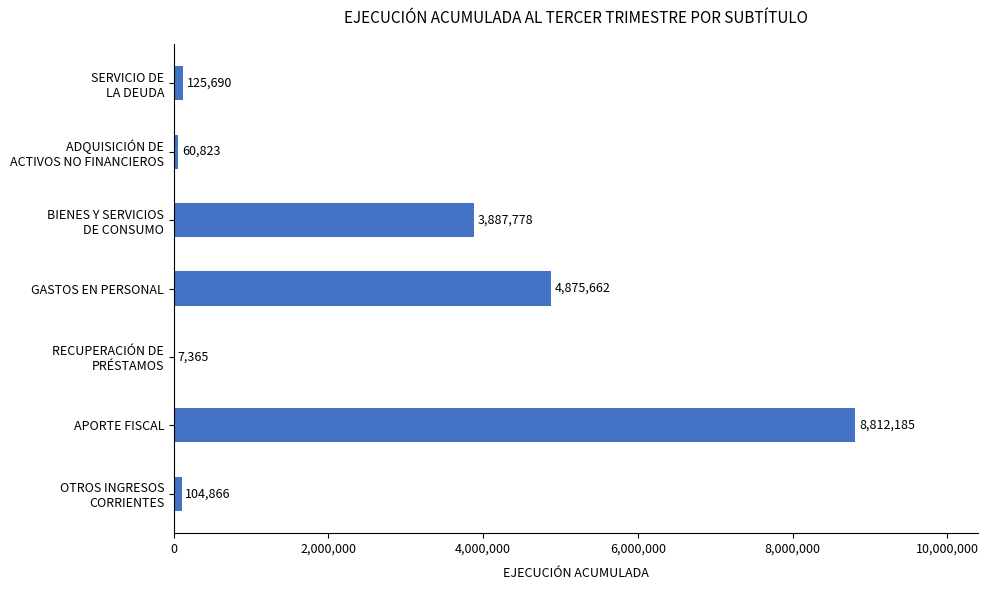

What is the sum of all values?

17874369